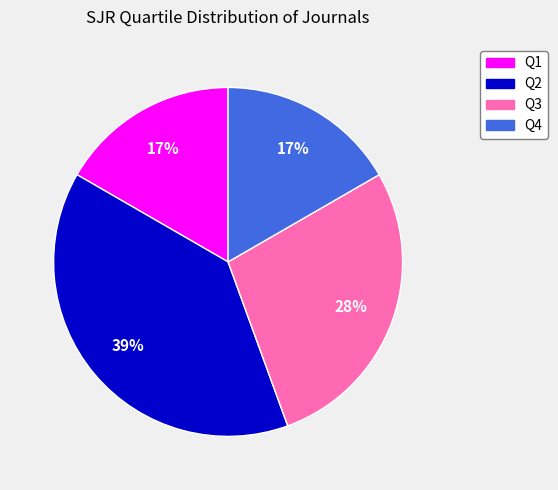

To the nearest percent, what portion does Q1 represent?

17%